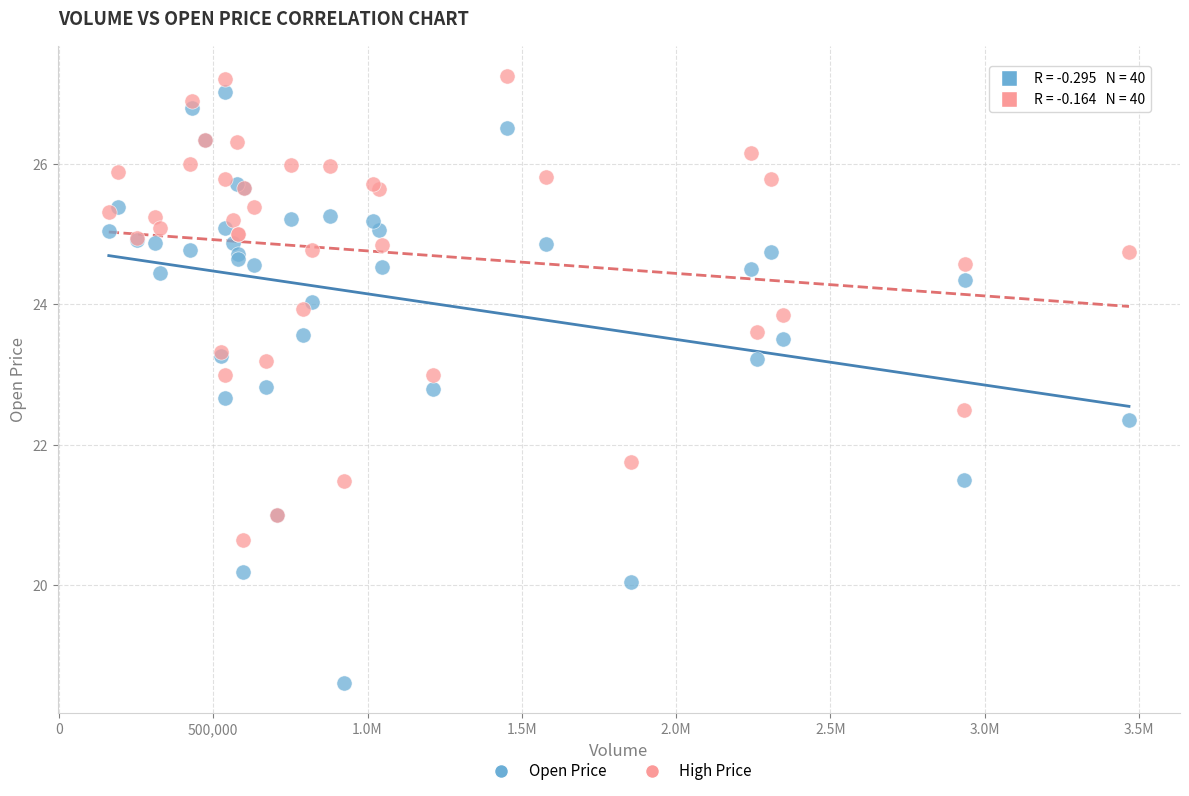

In the Open Price series, what Y value is closest to 22?

22.4